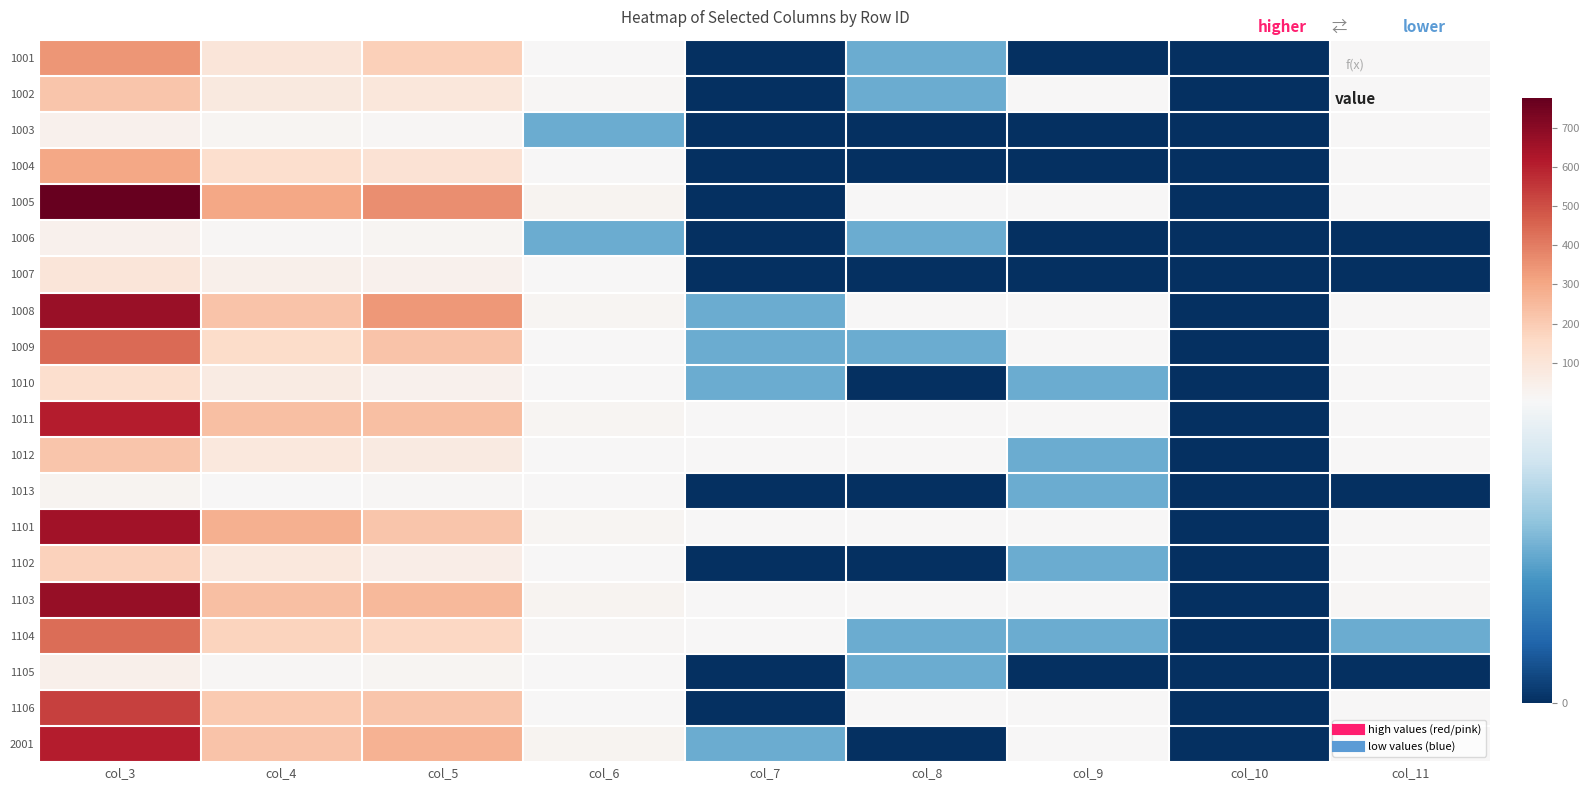

Reading left to right, what are all the values shown in this chart?

1001: col_3=346	col_4=95	col_5=189	col_6=6	col_7=0	col_8=1	col_9=0	col_10=0	col_11=5
1002: col_3=215	col_4=76	col_5=87	col_6=11	col_7=0	col_8=1	col_9=3	col_10=0	col_11=3
1003: col_3=38	col_4=18	col_5=13	col_6=1	col_7=0	col_8=0	col_9=0	col_10=0	col_11=3
1004: col_3=301	col_4=130	col_5=113	col_6=4	col_7=0	col_8=0	col_9=0	col_10=0	col_11=5
1005: col_3=776	col_4=299	col_5=364	col_6=21	col_7=0	col_8=5	col_9=3	col_10=0	col_11=4
1006: col_3=38	col_4=9	col_5=20	col_6=1	col_7=0	col_8=1	col_9=0	col_10=0	col_11=0
1007: col_3=93	col_4=43	col_5=37	col_6=4	col_7=0	col_8=0	col_9=0	col_10=0	col_11=0
1008: col_3=672	col_4=223	col_5=335	col_6=17	col_7=1	col_8=5	col_9=4	col_10=0	col_11=4
1009: col_3=440	col_4=144	col_5=222	col_6=4	col_7=1	col_8=1	col_9=2	col_10=0	col_11=5
1010: col_3=133	col_4=64	col_5=36	col_6=2	col_7=1	col_8=0	col_9=1	col_10=0	col_11=2
1011: col_3=607	col_4=233	col_5=232	col_6=20	col_7=2	col_8=4	col_9=4	col_10=0	col_11=6
1012: col_3=219	col_4=86	col_5=74	col_6=7	col_7=3	col_8=2	col_9=1	col_10=0	col_11=2
1013: col_3=24	col_4=4	col_5=13	col_6=2	col_7=0	col_8=0	col_9=1	col_10=0	col_11=0
1101: col_3=655	col_4=278	col_5=216	col_6=16	col_7=2	col_8=4	col_9=3	col_10=0	col_11=8
1102: col_3=182	col_4=81	col_5=54	col_6=2	col_7=0	col_8=0	col_9=1	col_10=0	col_11=2
1103: col_3=679	col_4=237	col_5=253	col_6=24	col_7=4	col_8=3	col_9=2	col_10=0	col_11=9
1104: col_3=436	col_4=177	col_5=162	col_6=13	col_7=5	col_8=1	col_9=1	col_10=0	col_11=1
1105: col_3=42	col_4=13	col_5=16	col_6=3	col_7=0	col_8=1	col_9=0	col_10=0	col_11=0
1106: col_3=532	col_4=207	col_5=216	col_6=6	col_7=0	col_8=2	col_9=3	col_10=0	col_11=4
2001: col_3=611	col_4=223	col_5=272	col_6=25	col_7=1	col_8=0	col_9=6	col_10=0	col_11=3